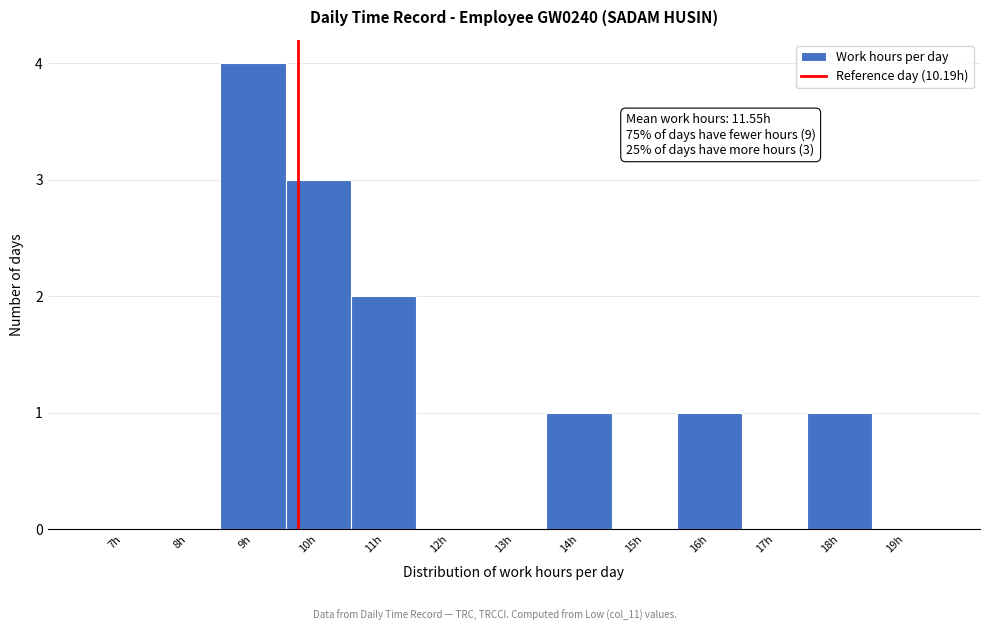

Reading right to left, list all the values displayed in this chart.

19h=0	18h=1	17h=0	16h=1	15h=0	14h=1	13h=0	12h=0	11h=2	10h=3	9h=4	8h=0	7h=0